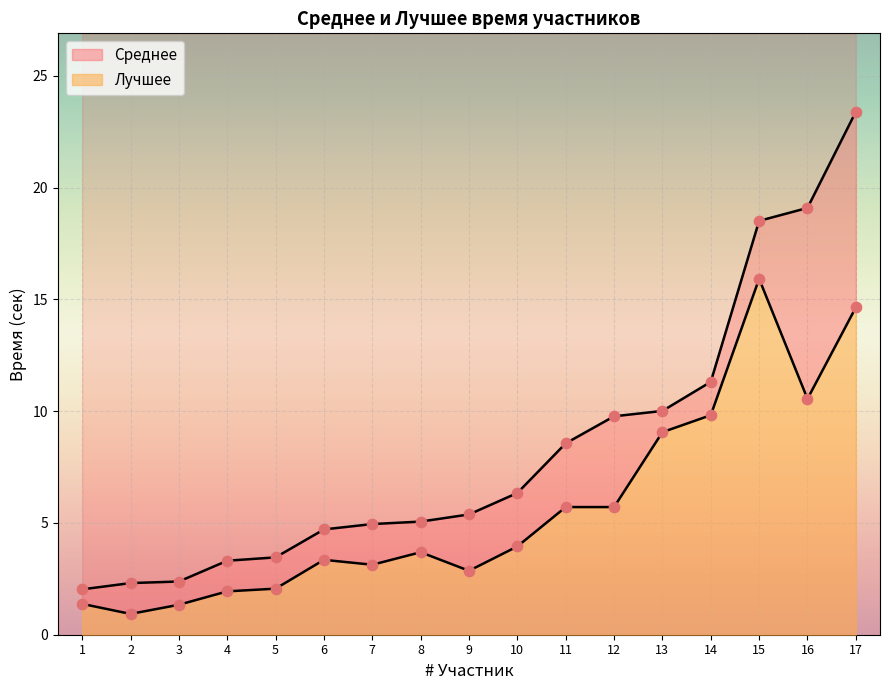

What is the total value across all series at 11?

14.3